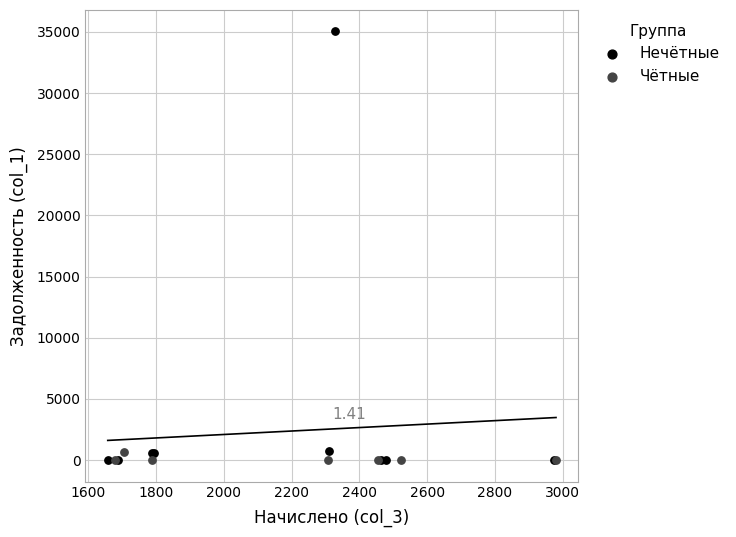

Which series has the widest spread of Y values?

Нечётные